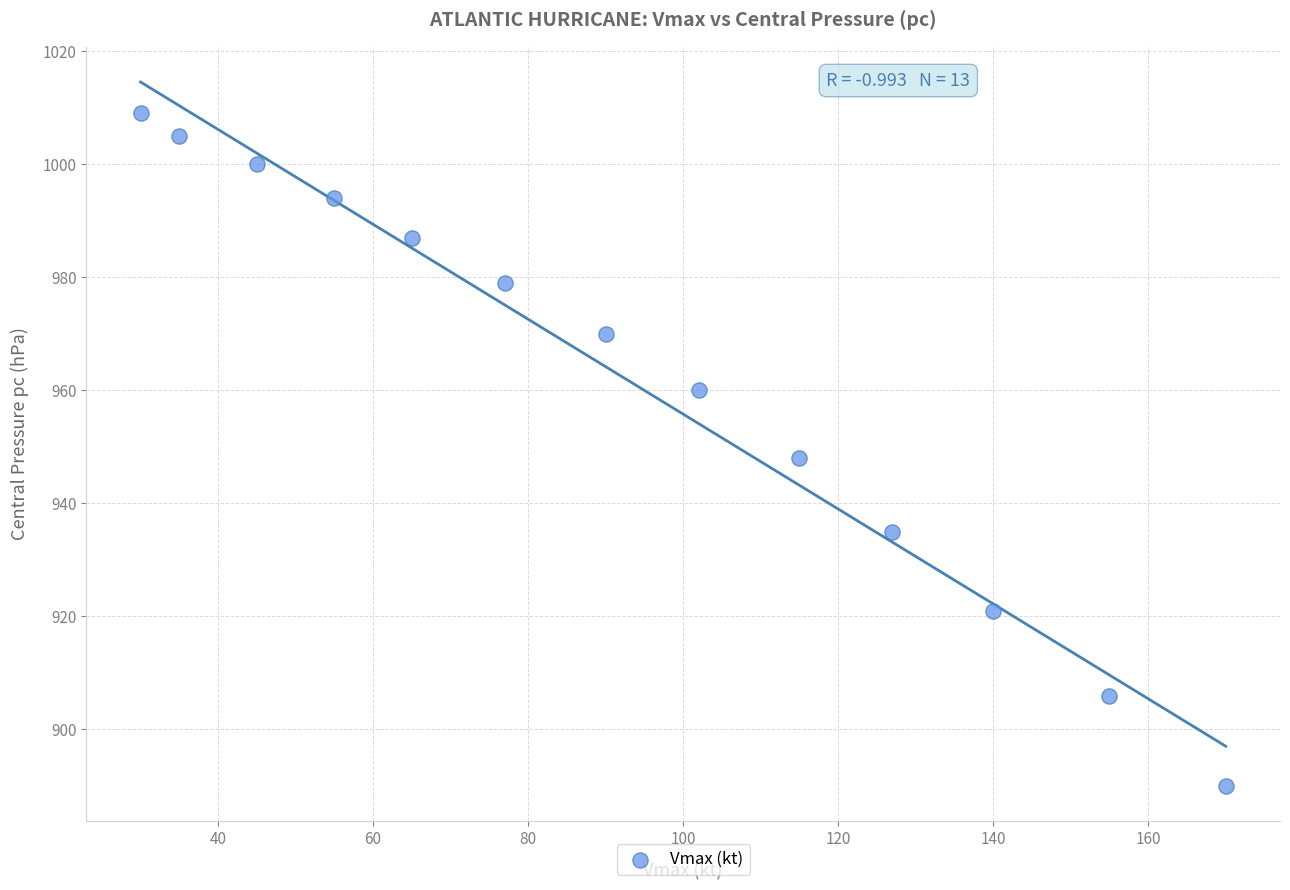

What is the range of Y values (max minus min)?

119